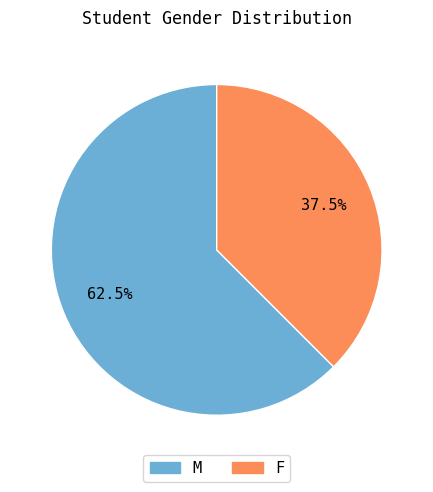

Which has a higher value, M or F?

M